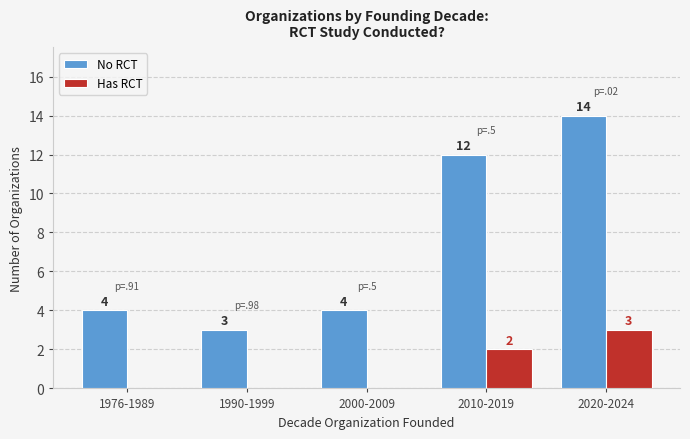

Which series has the largest total across all categories?

No RCT